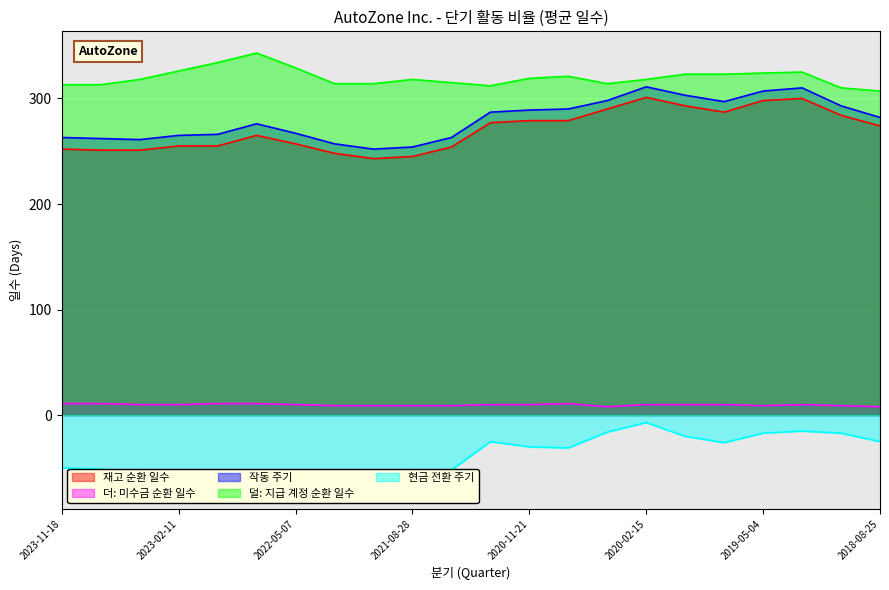

Which category has the highest value in the 덜: 지급 계정 순환 일수 series?

2022-08-27